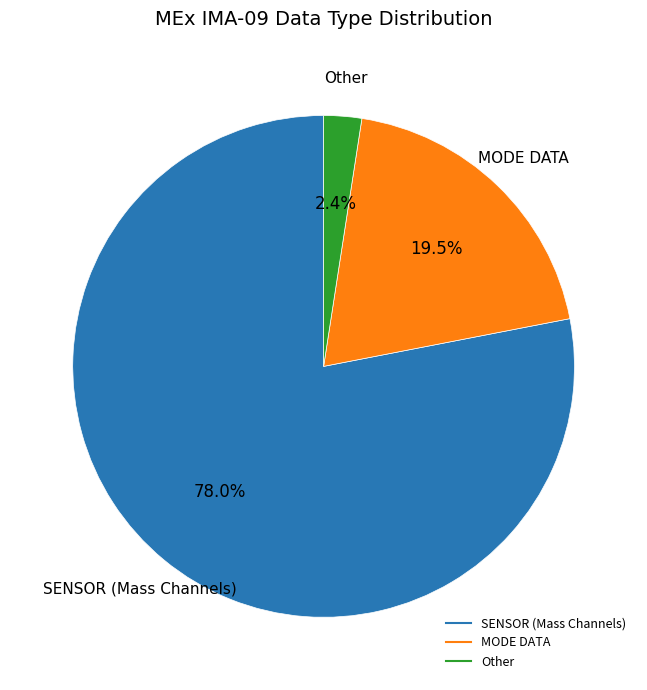

Is there any slice that represents more than half of the pie?

Yes